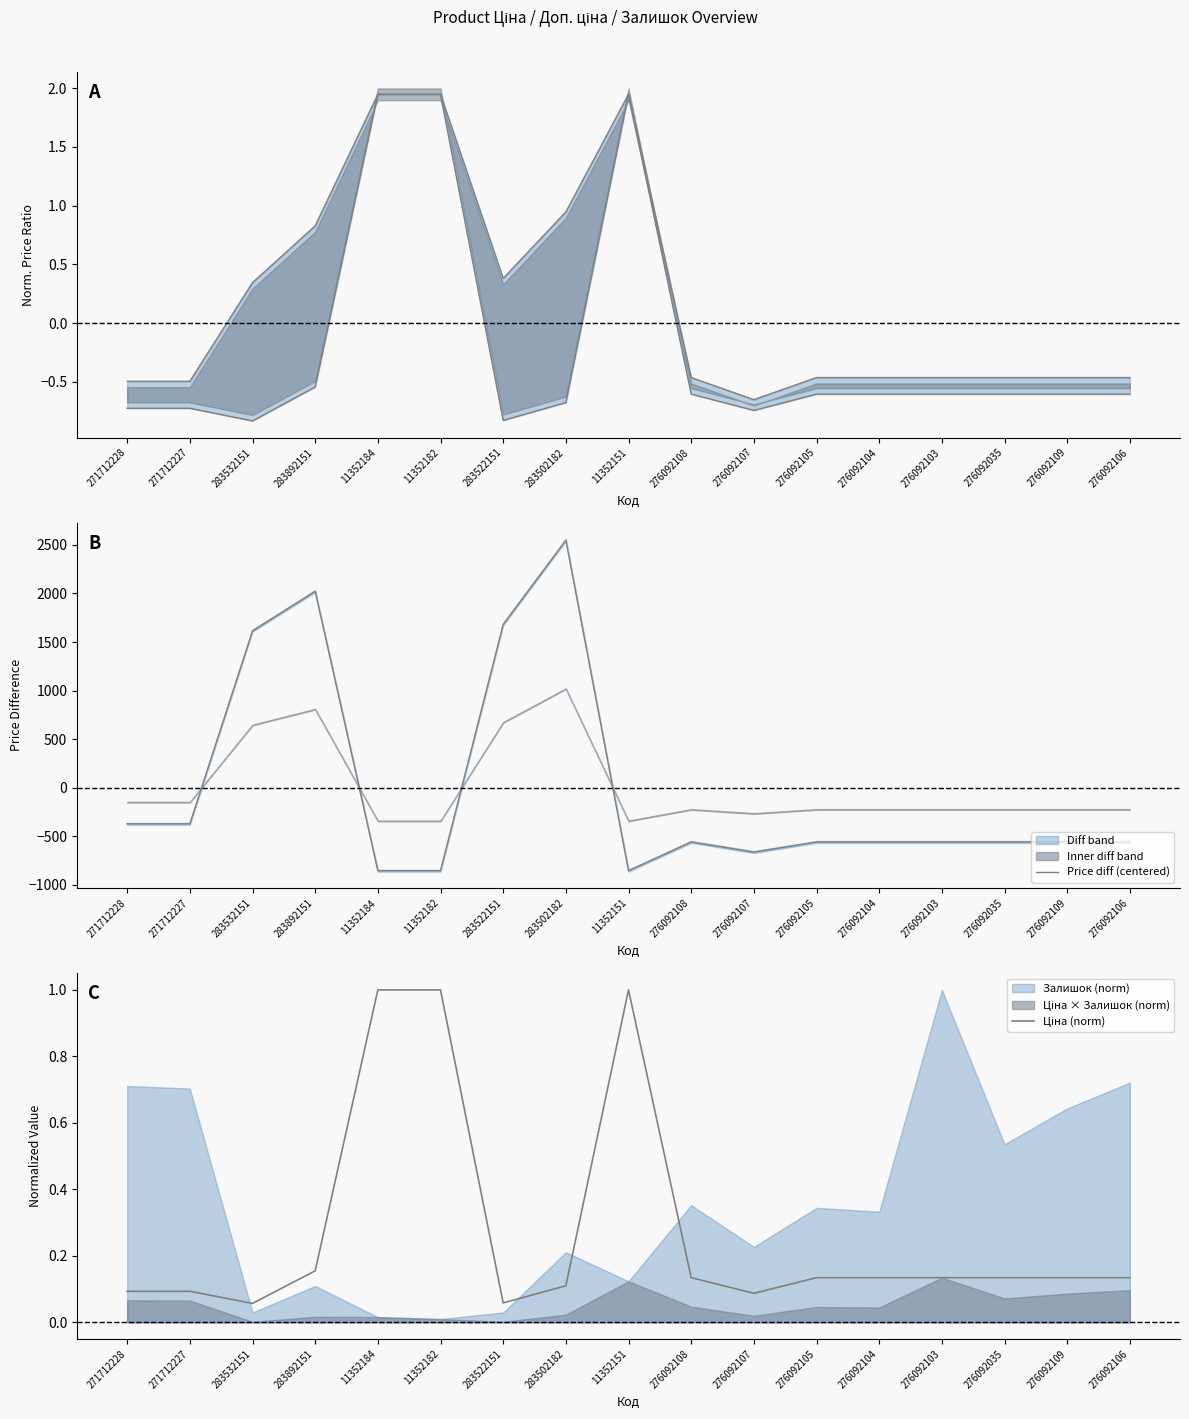

At which category does Price diff (centered) reach its first local peak?

283892151